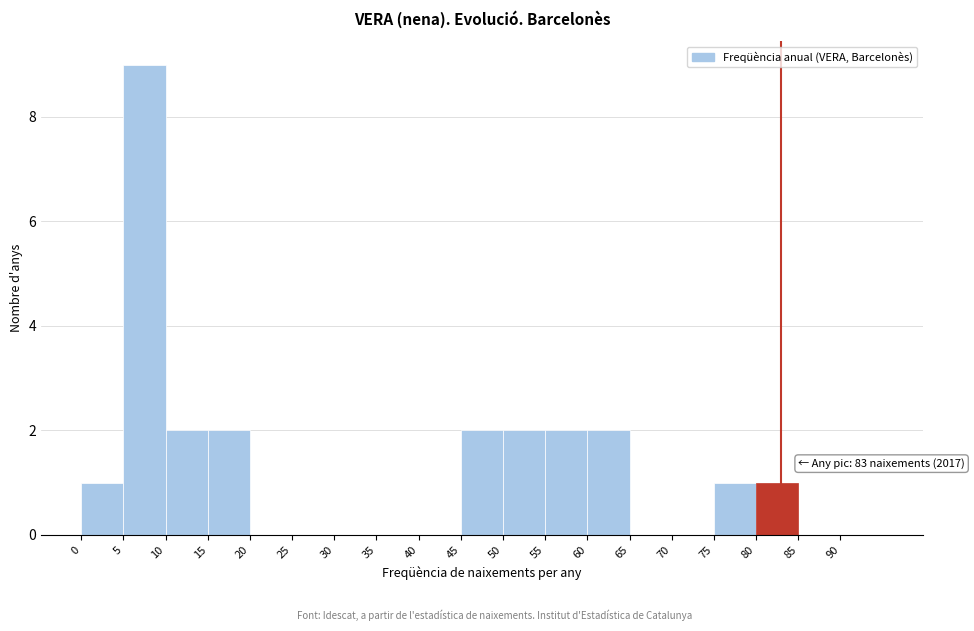

Over which range of the x-axis is the bar tallest?

5 to 10